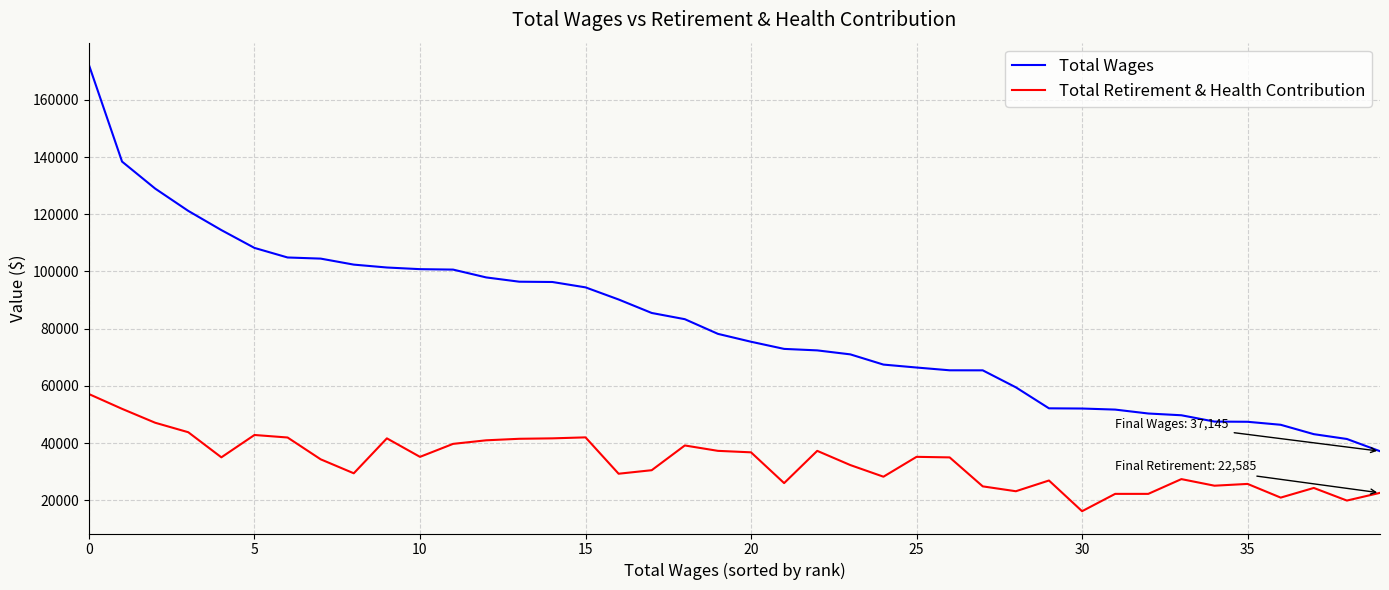

What is the lowest value of the Total Retirement & Health Contribution series?

16173